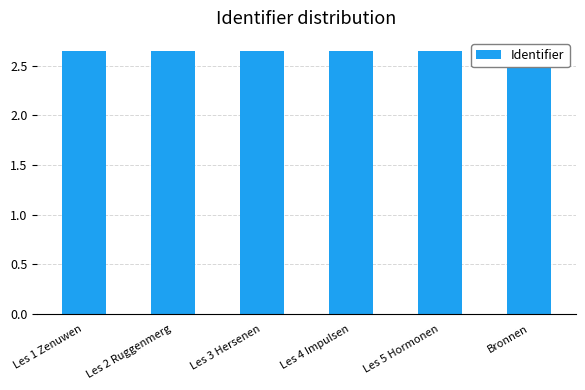

How many categories are shown in the chart?

6